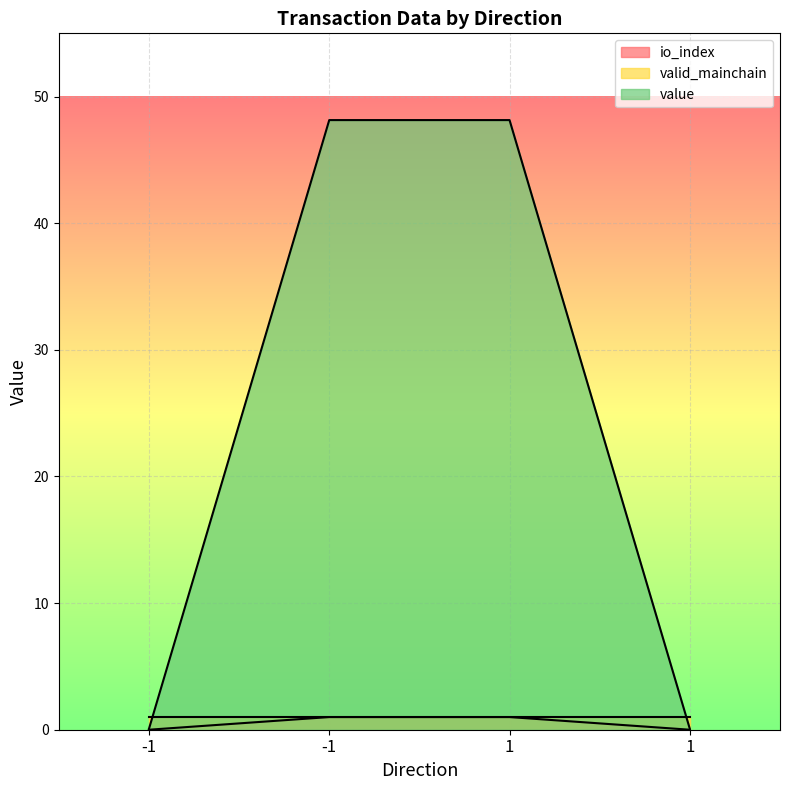

Which series has the largest range (max minus min)?

value